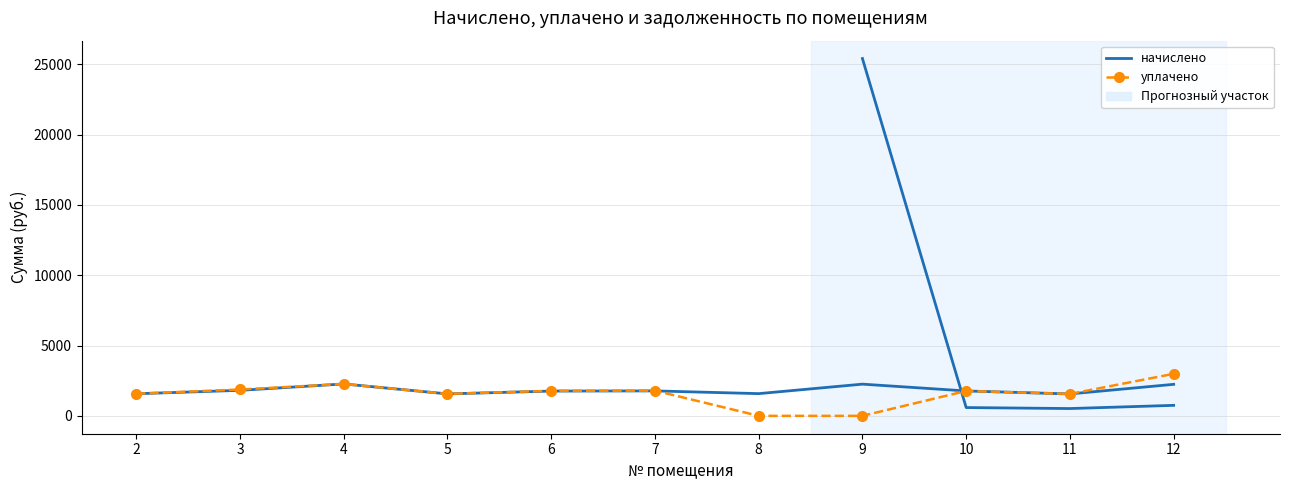

At which category does уплачено reach its first local peak?

4